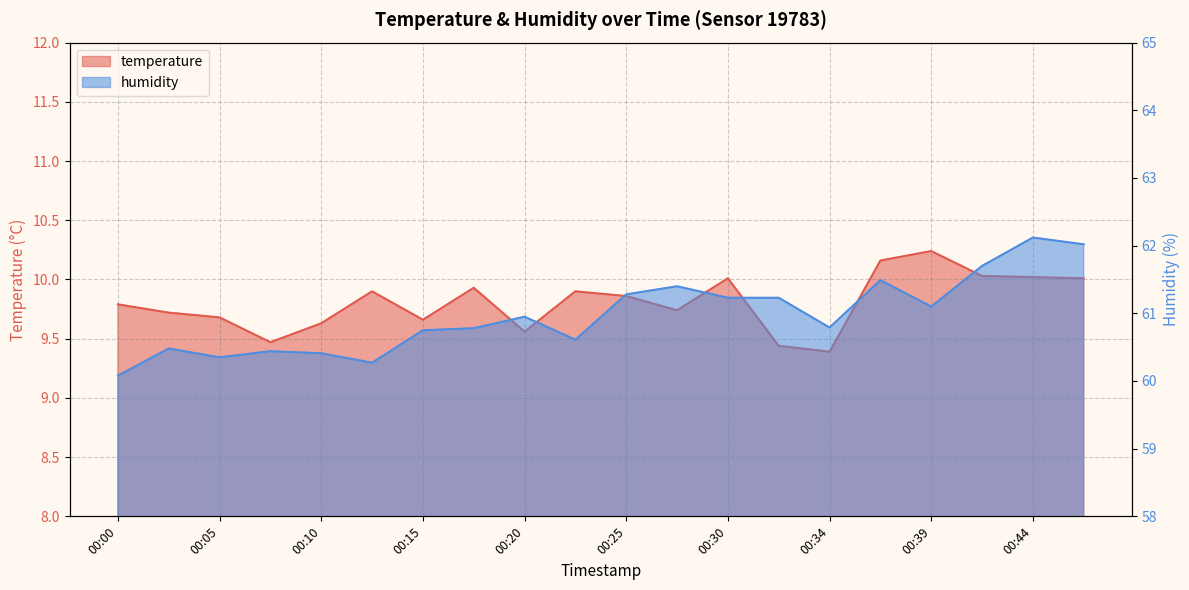

True or false: temperature has a value of 5.2 at 00:08.

False